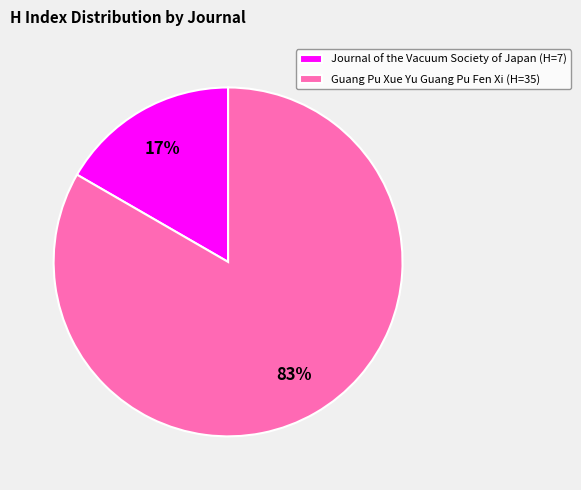

To the nearest percent, what percentage of the pie is Guang Pu Xue Yu Guang Pu Fen Xi?

83%